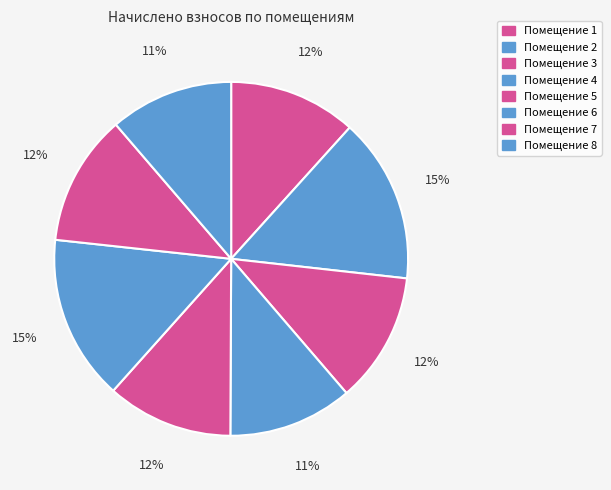

How many segments does this pie chart have?

8